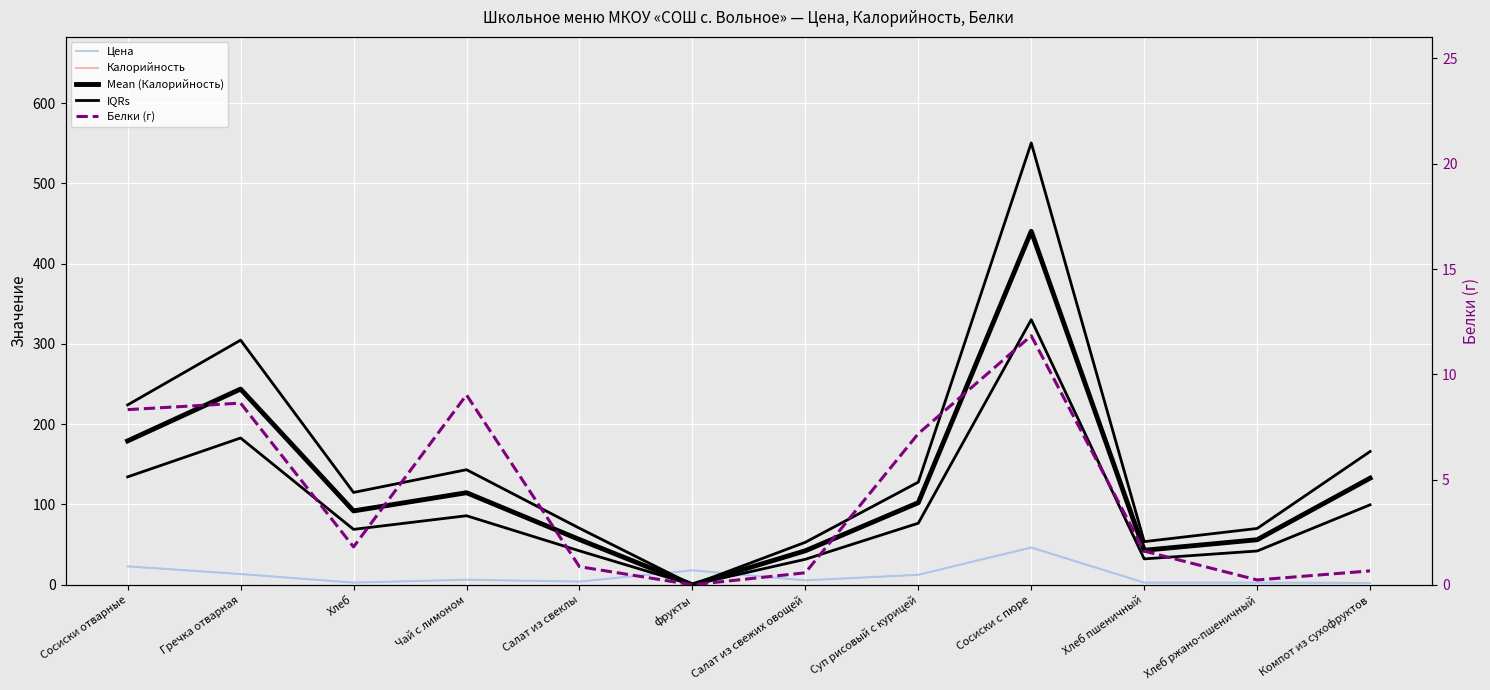

Is it true that Mean (Калорийность) equals 207.4 at Сосиски с пюре?

False